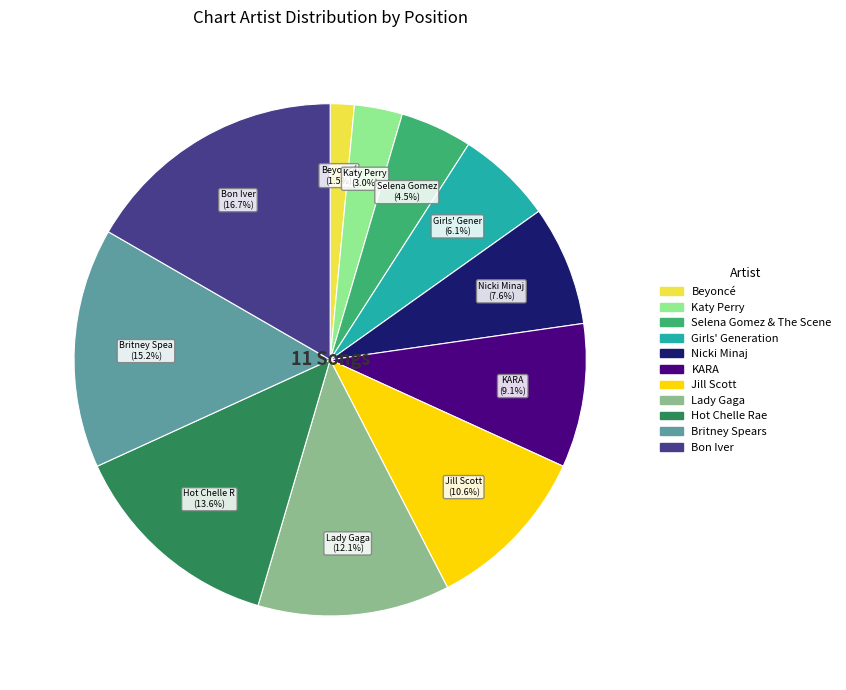

Does Lady Gaga account for over 50% of the chart?

No